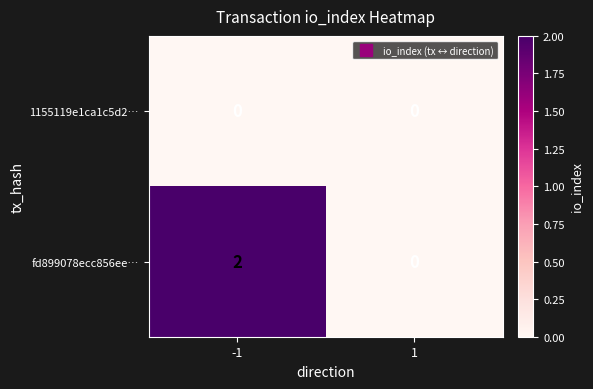

Reading right to left, extract all data points from this chart.

1155119e1ca1c5d2…: 1=0	-1=0
fd899078ecc856ee…: 1=0	-1=2